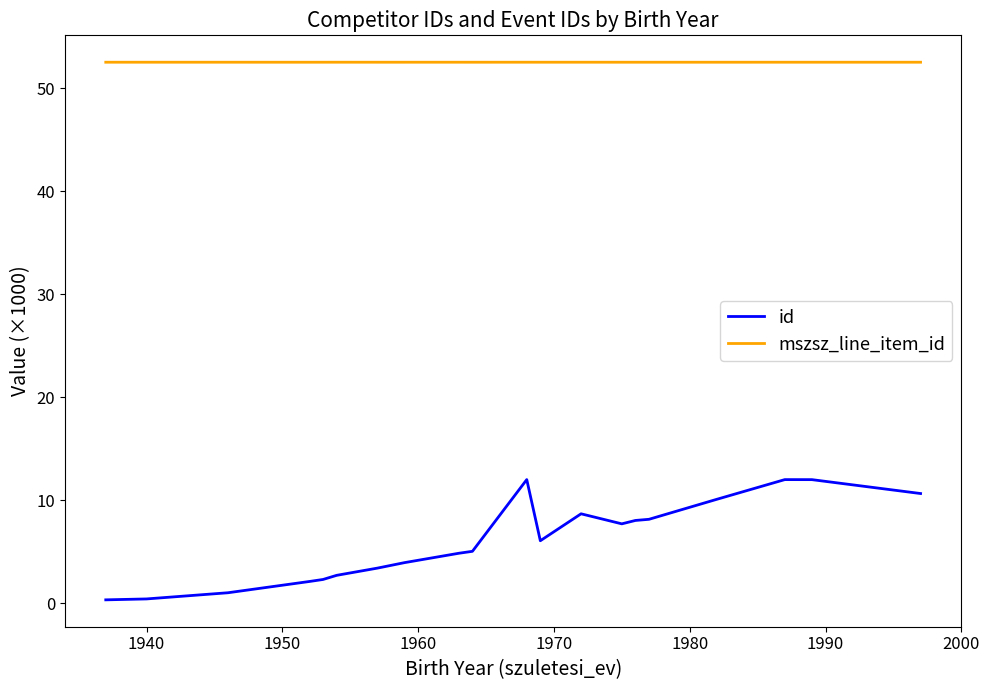

How many series are shown in this chart?

2